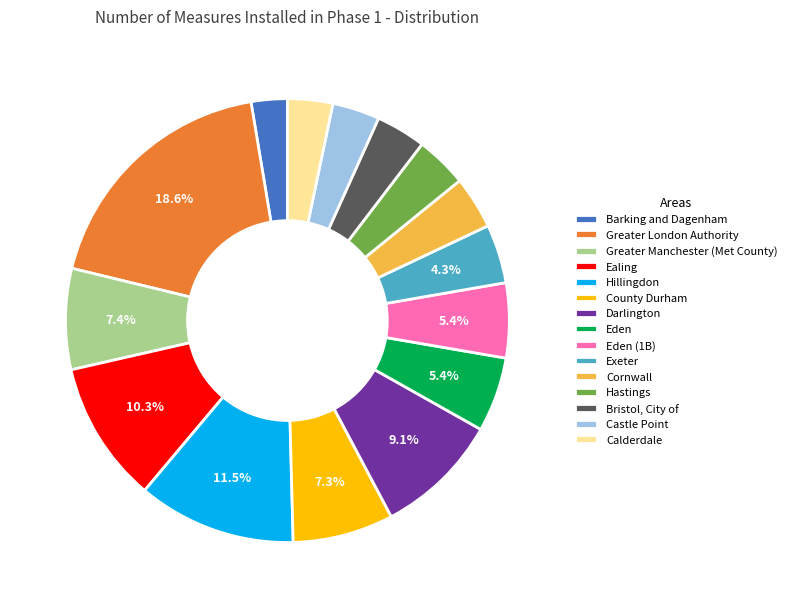

What is the ratio of the value at Ealing to the value at Exeter?

2.4